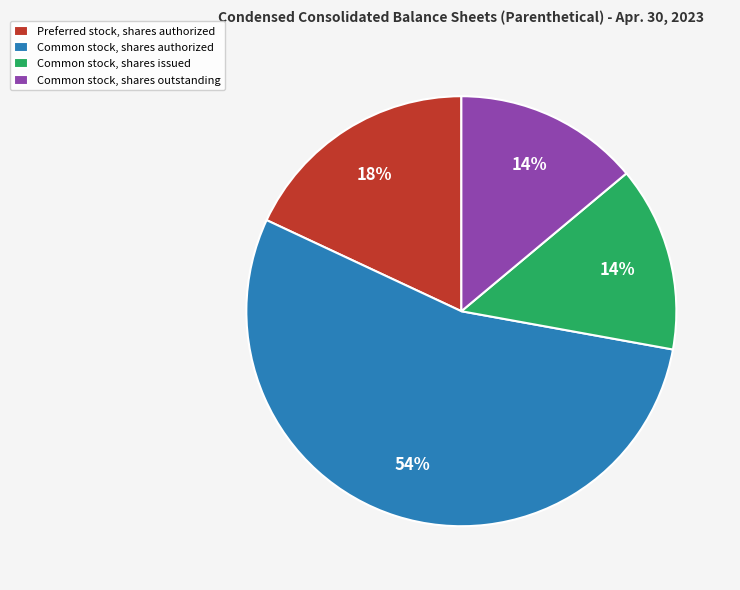

To the nearest percent, what is the difference between the largest and smallest slice percentages?

40%